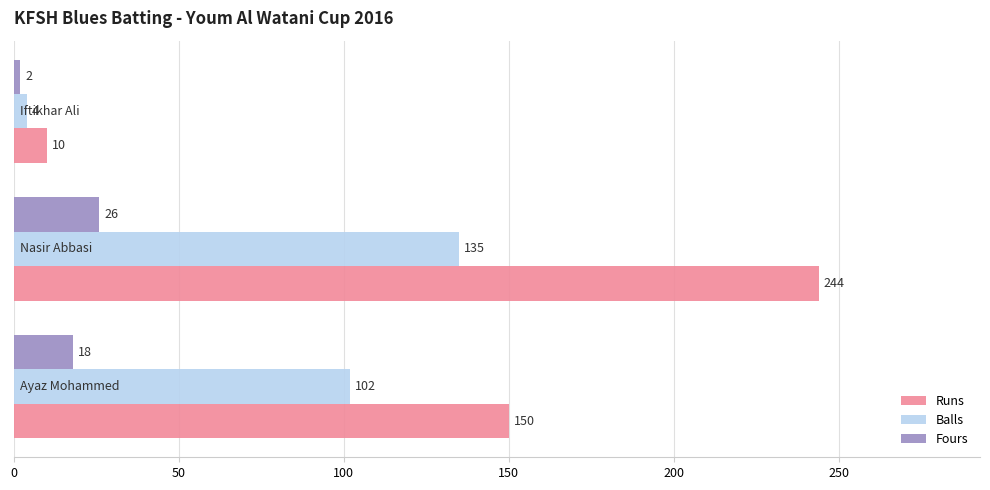

At how many categories does at least one series exceed 8?

3